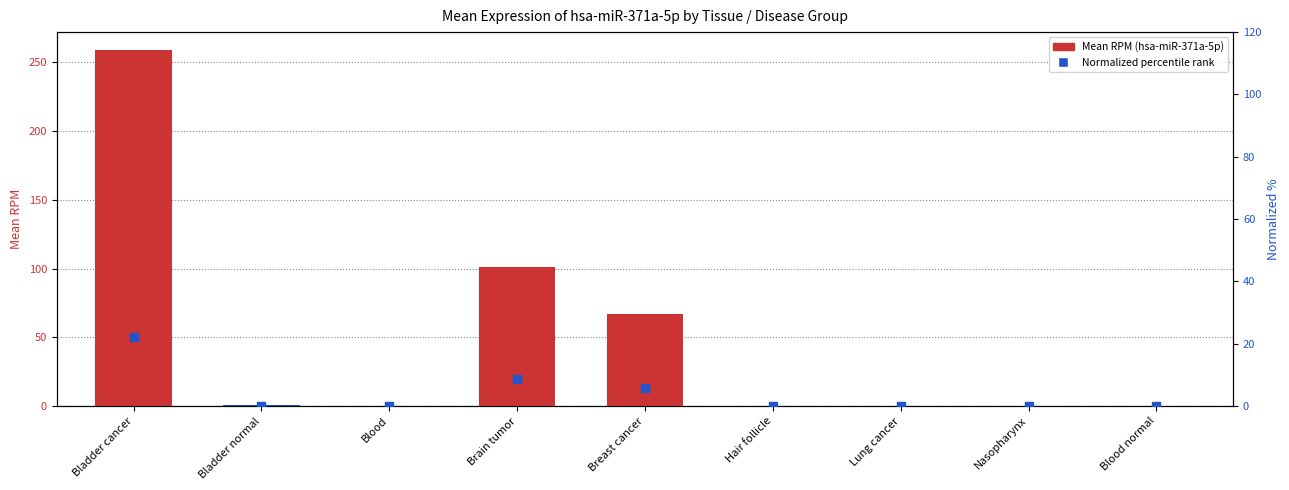

Which series has the largest total across all categories?

Mean RPM (hsa-miR-371a-5p)